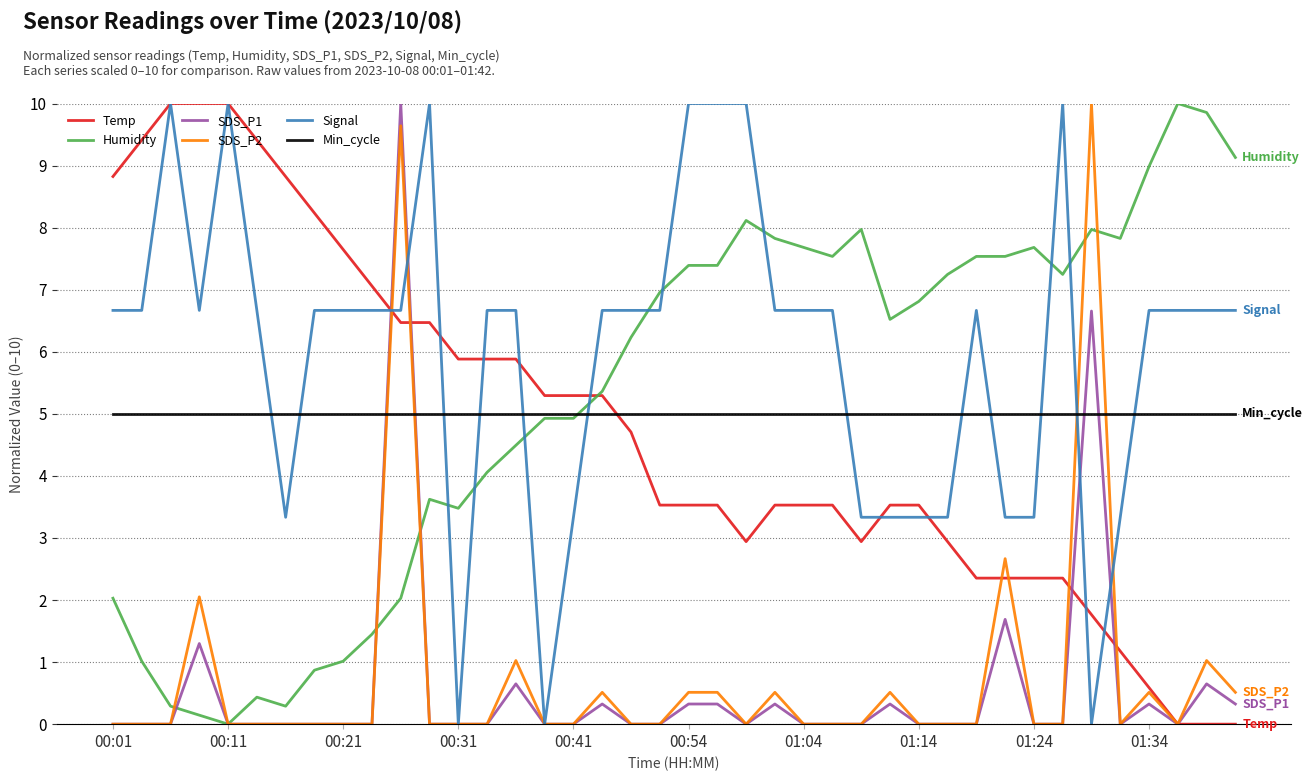

What is the highest value of the Signal series?

10.0